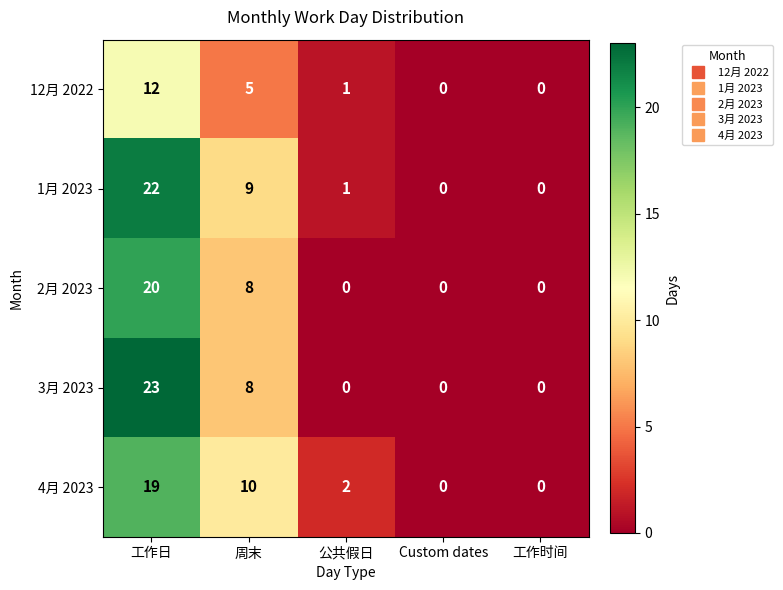

Which series changed the most between 周末 and 工作时间?

4月 2023